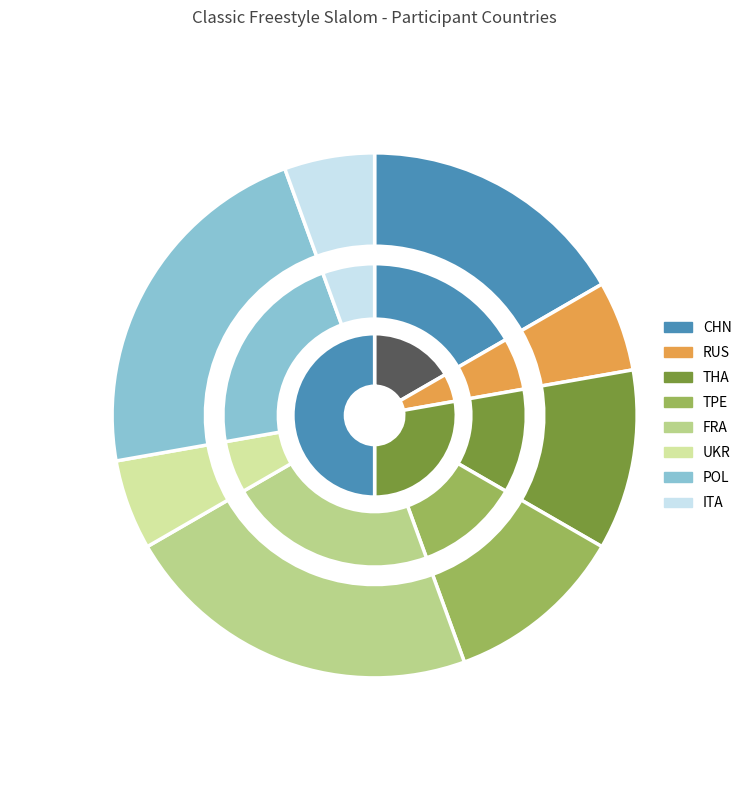

To the nearest percent, what is the combined percentage of counts and 2?

28%